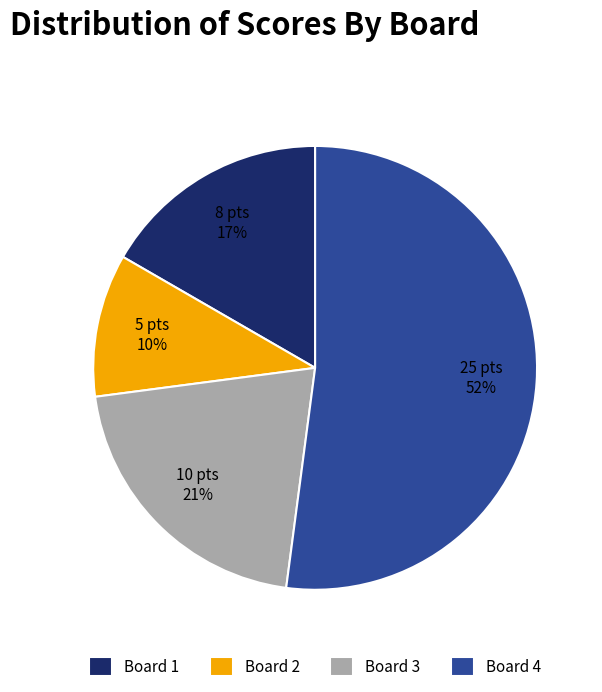

To the nearest percent, what is the difference between the largest and smallest slice percentages?

42%